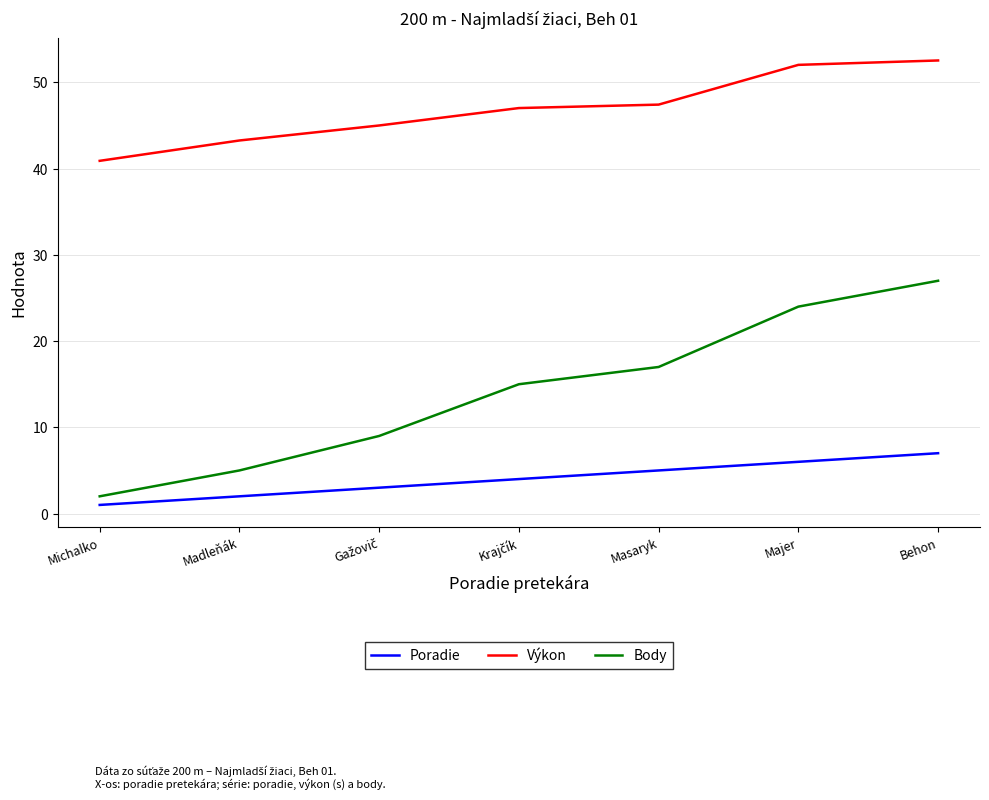

Which category has the highest value across all series?

Behon